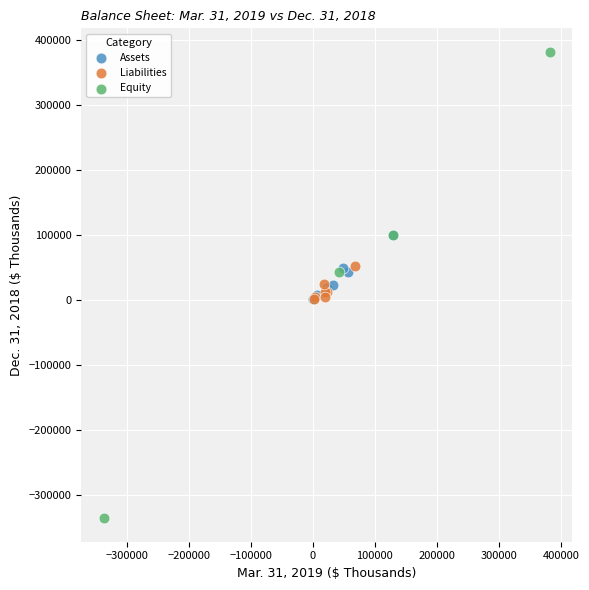

Which series contains the highest Y value?

Equity